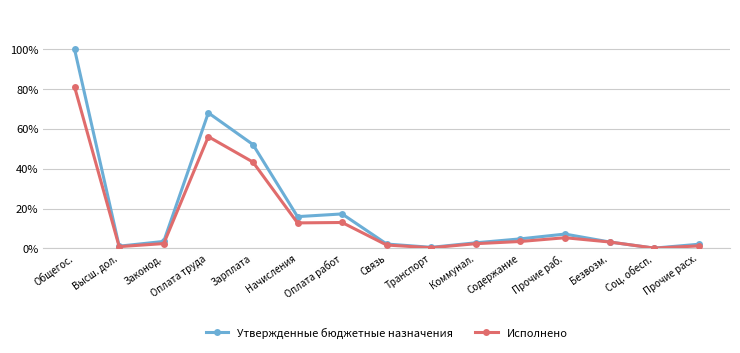

What is the maximum value for Исполнено?

81.1